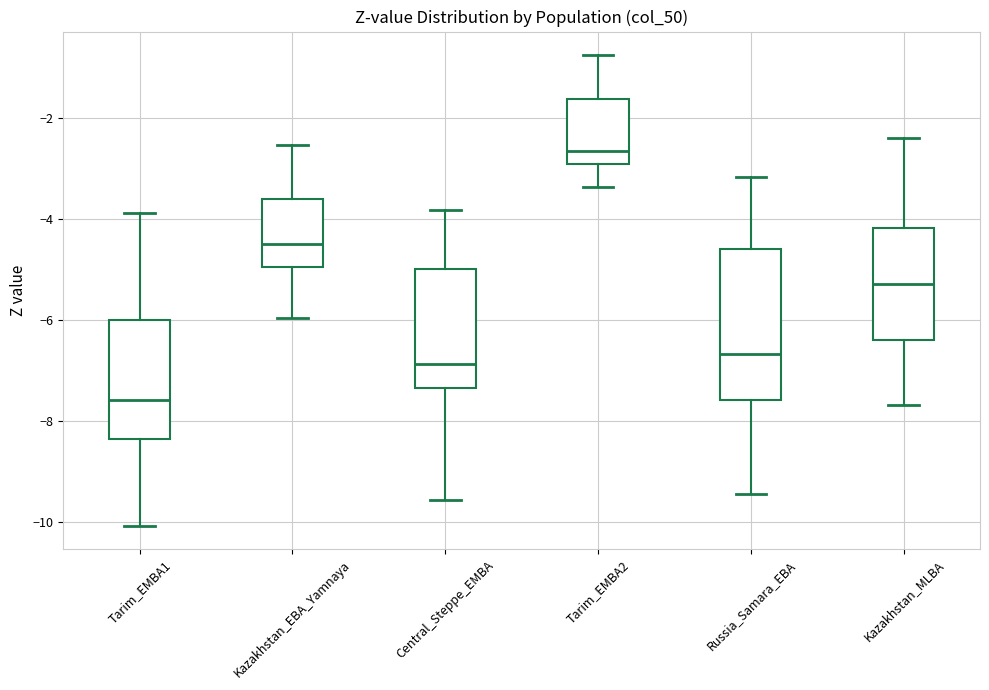

Where does the lower whisker of the box for Russia_Samara_EBA end on the y-axis? The values are not printed on the chart, so give them approximately, as read against the axis.

-9.4